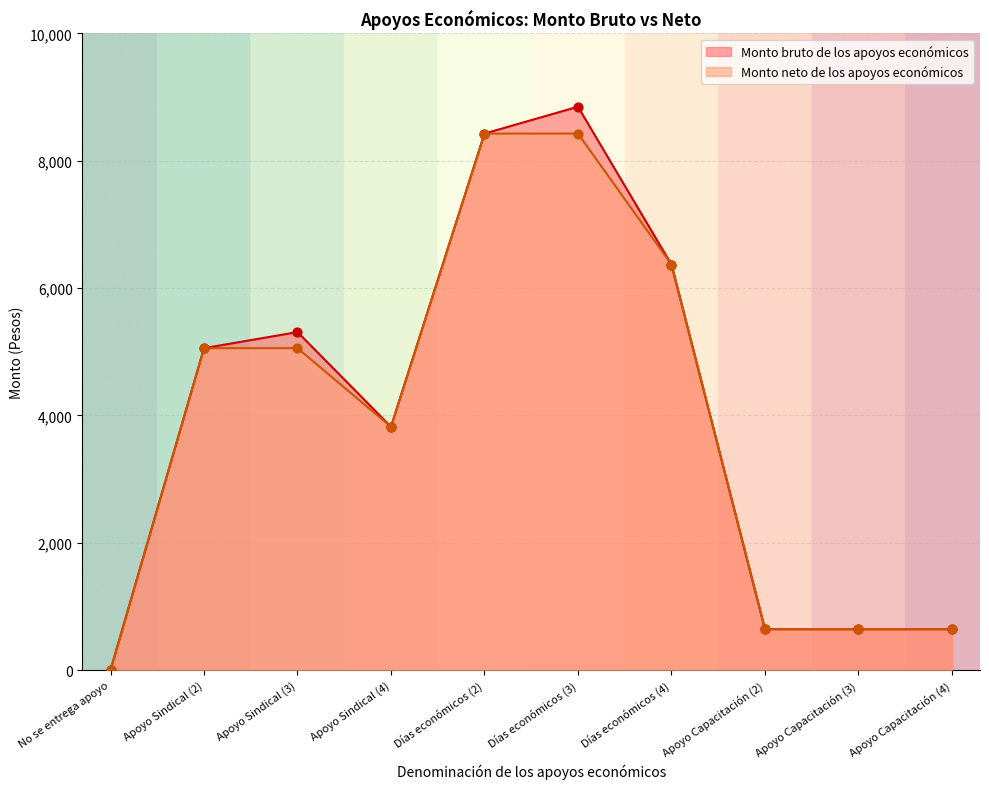

Is the value of Monto neto de los apoyos económicos at No se entrega apoyo greater than the value of Monto bruto de los apoyos económicos at Apoyo Sindical (3)?

No